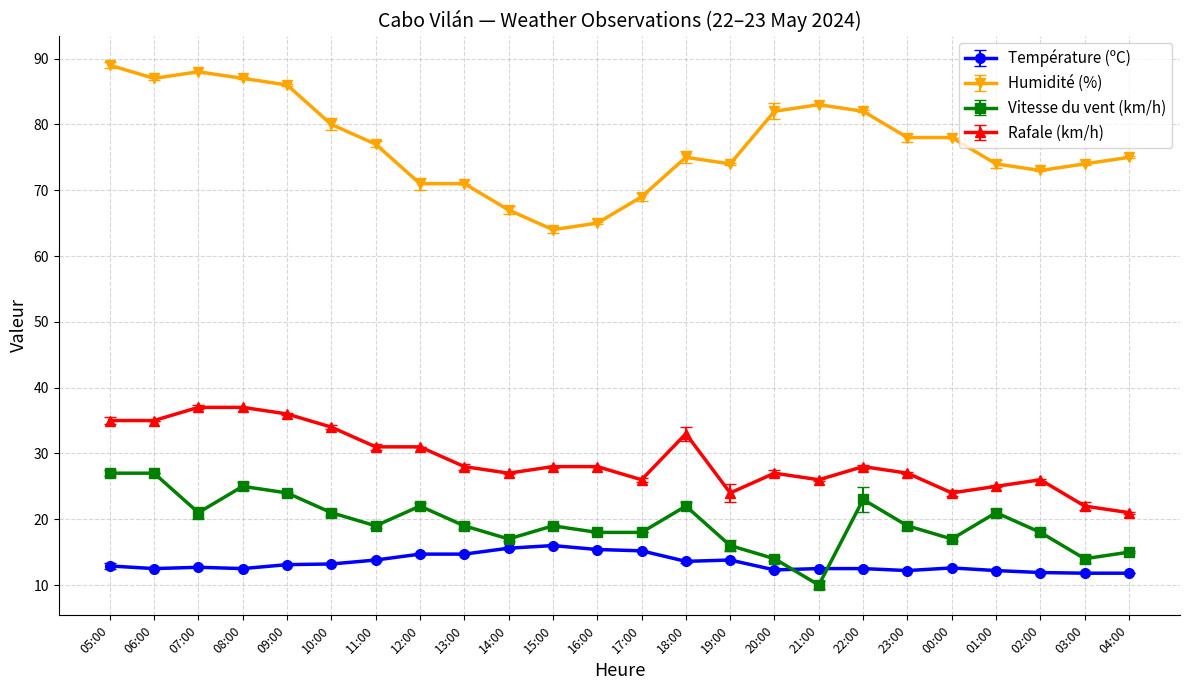

What is the approximate value of Vitesse du vent (km/h) at 09:00?

24.0